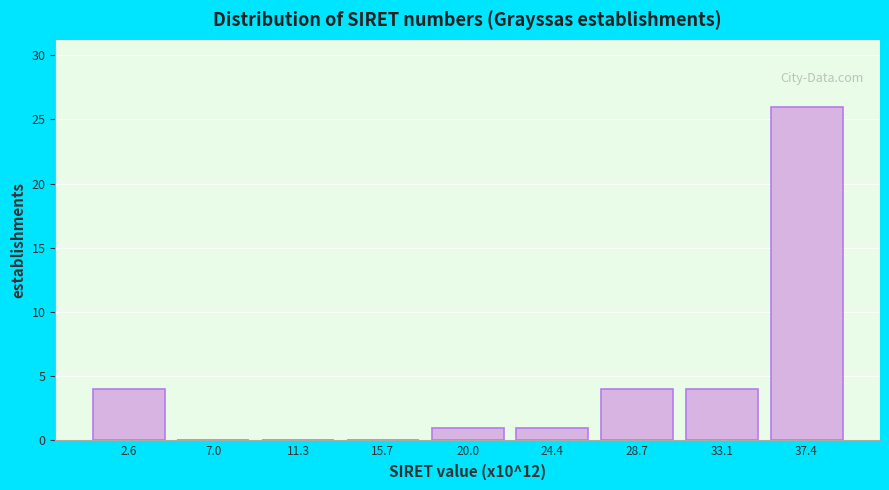

Reading left to right, transcribe all the data shown in this chart.

2.6=4	7.0=0	11.3=0	15.7=0	20.0=1	24.4=1	28.7=4	33.1=4	37.4=26